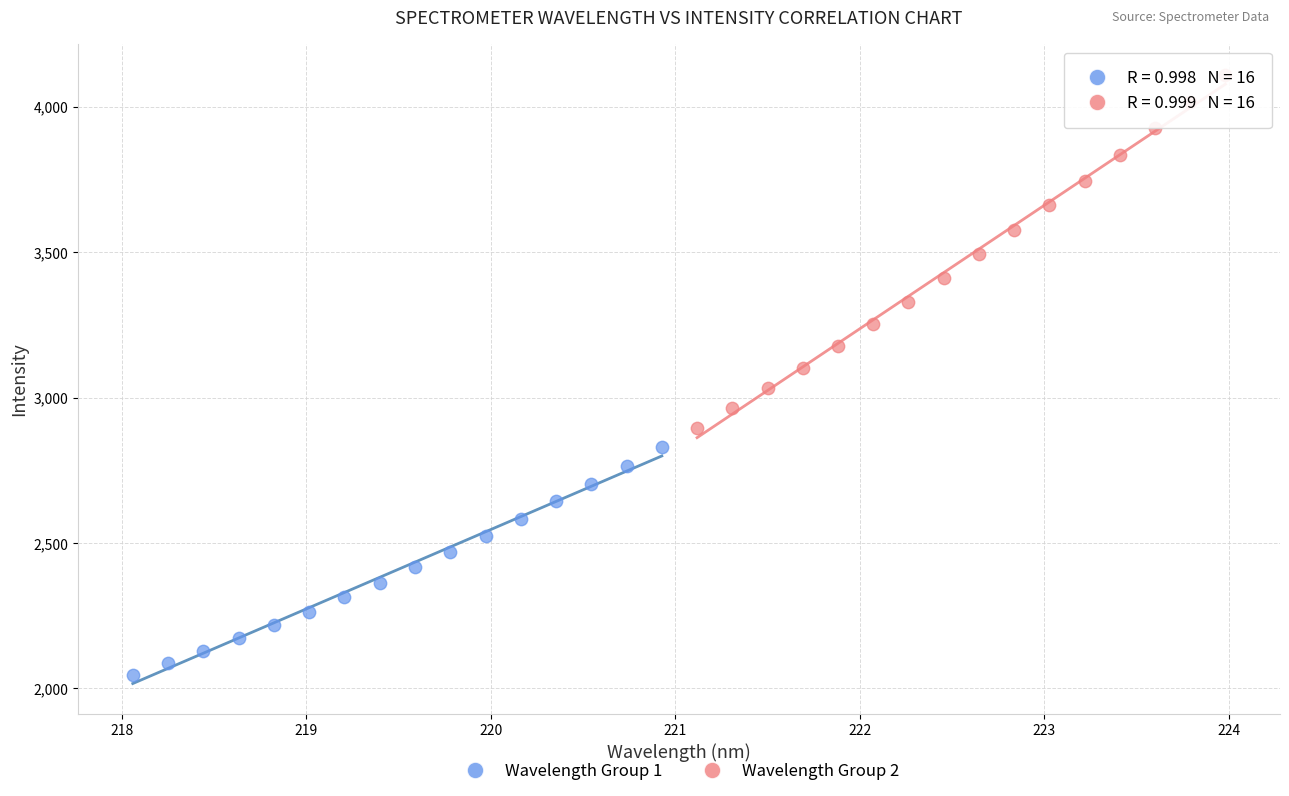

Which series reaches the minimum Y coordinate?

Wavelength Group 1